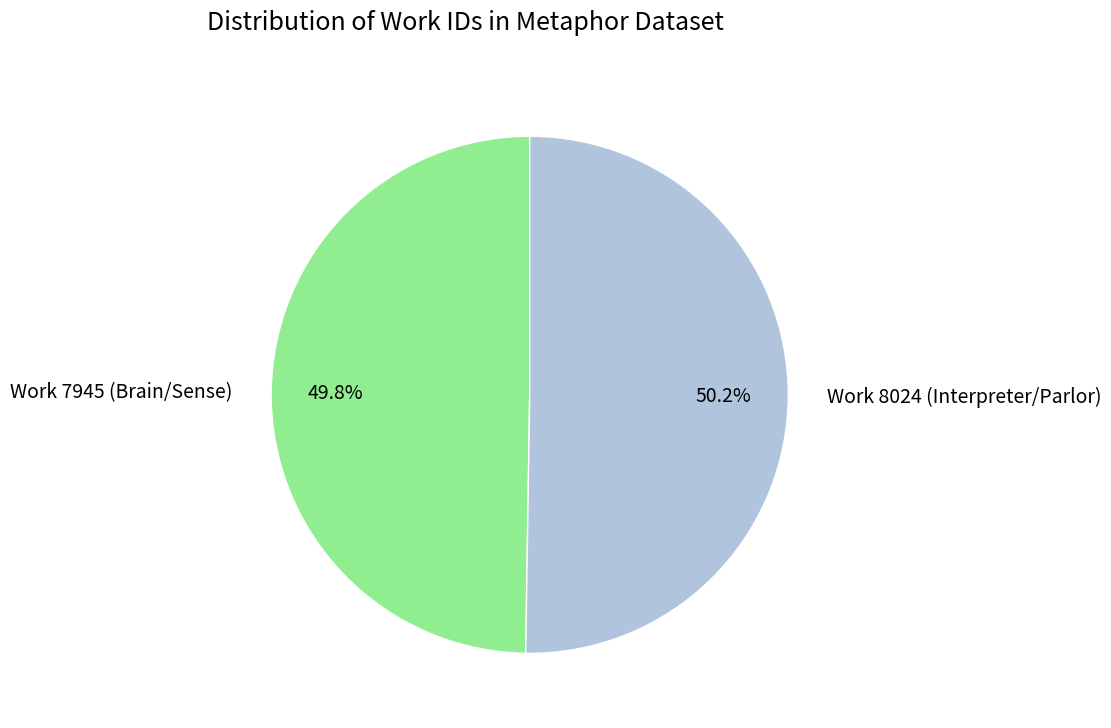

How many slices are in this pie chart?

2